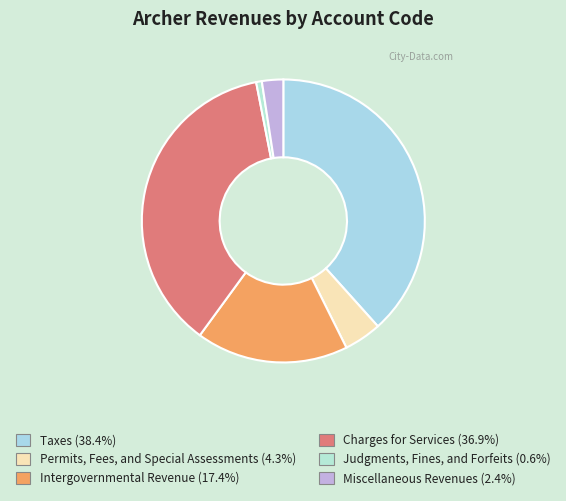

What percentage is NOT represented by Charges for Services?

63.1%